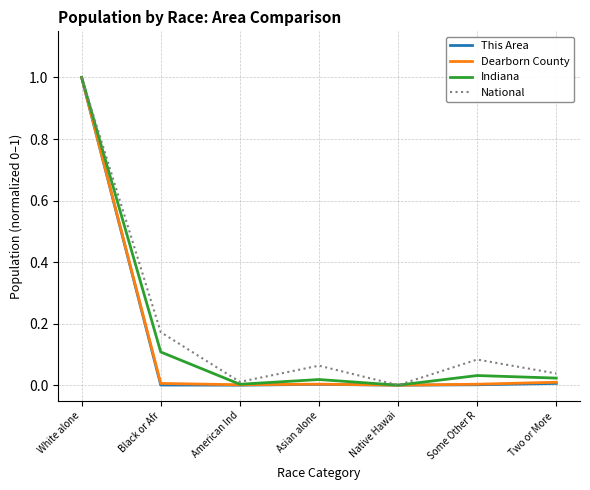

True or false: Indiana has more than 0 points higher than both neighbors.

True